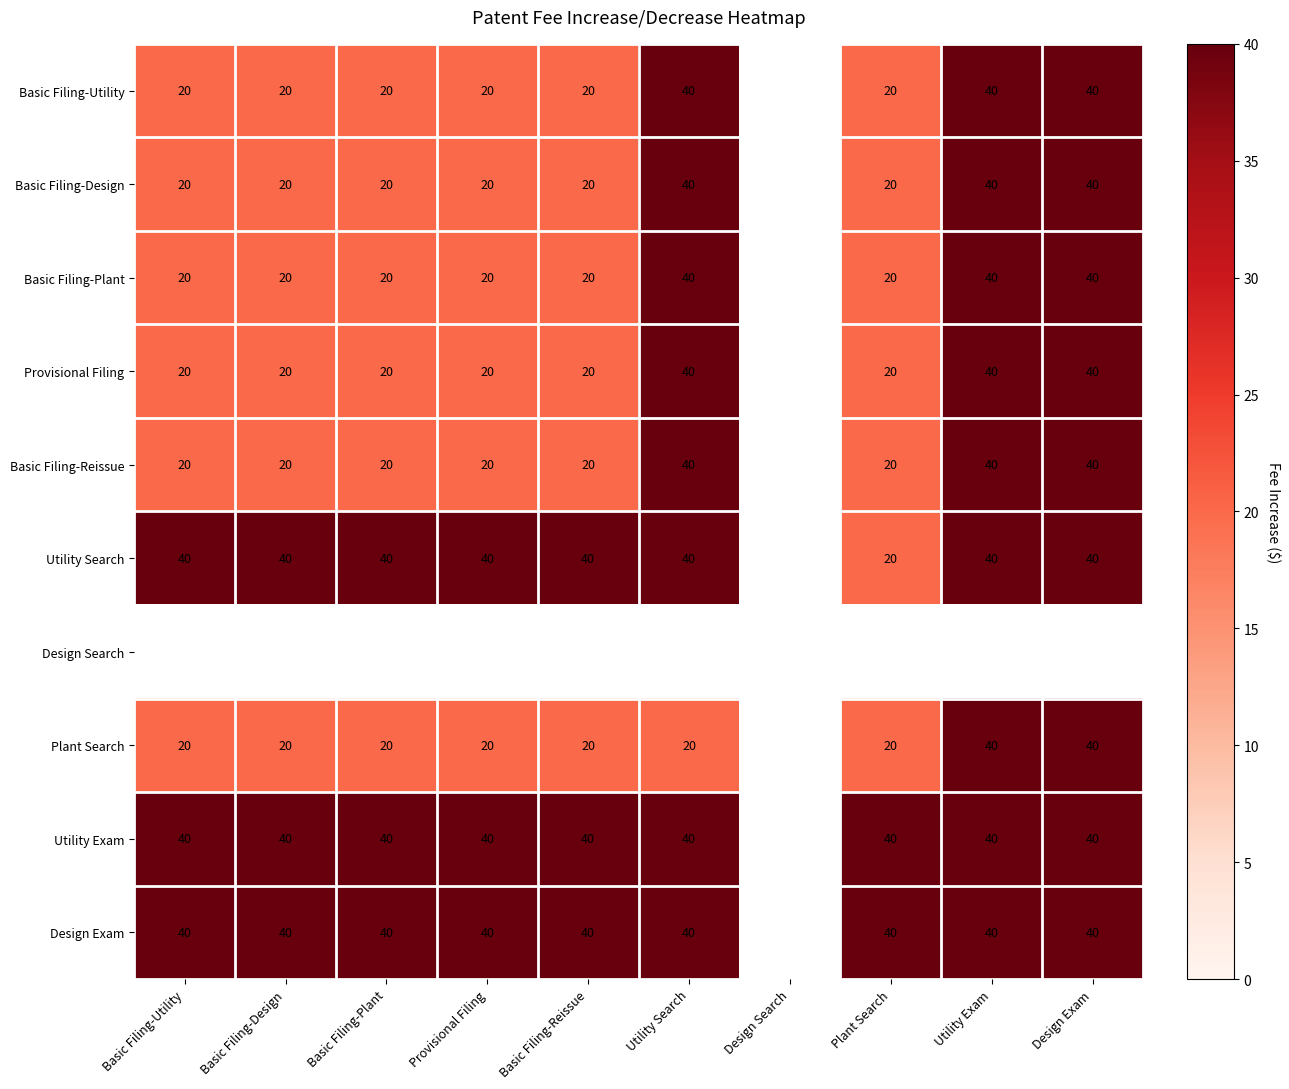

What is the difference between the Basic Filing-Utility values at Utility Search and Basic Filing-Design?

20